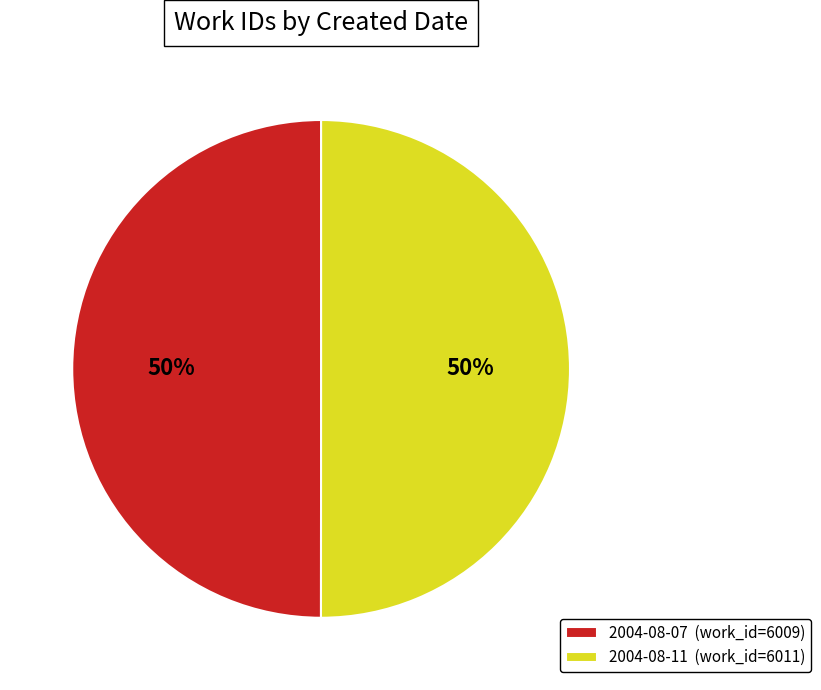

To the nearest percent, what is the average slice percentage?

50%